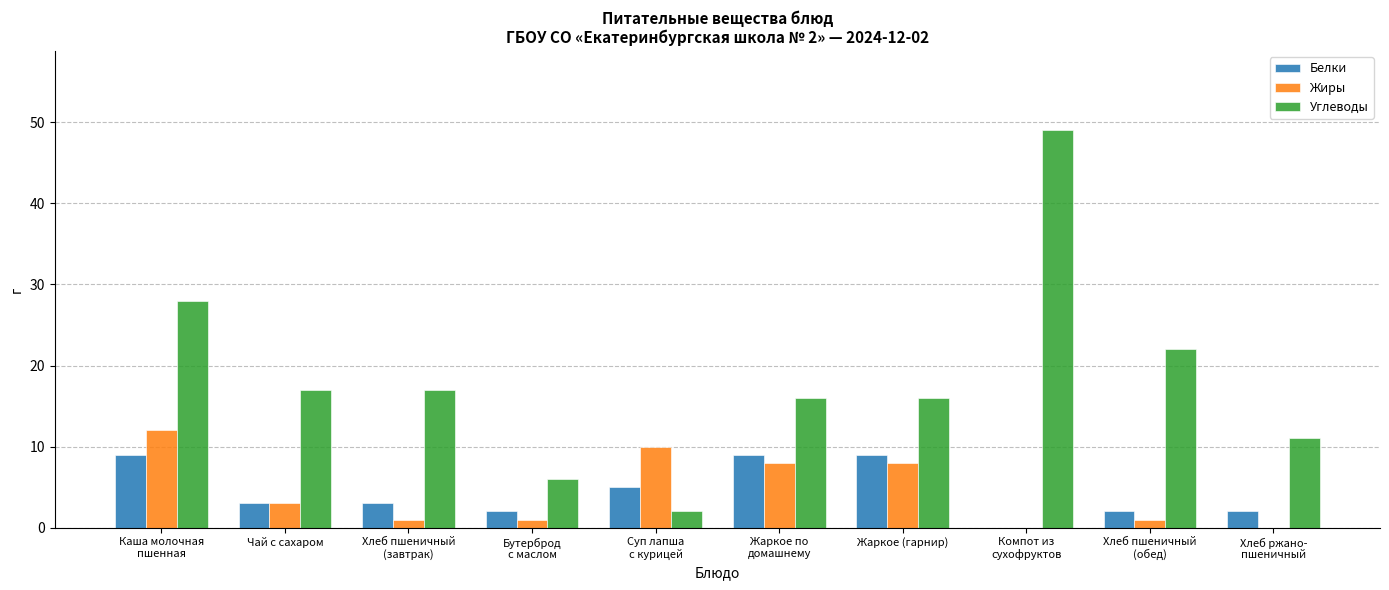

The value of Белки at Хлеб ржано-
пшеничный is 2. True or false?

True